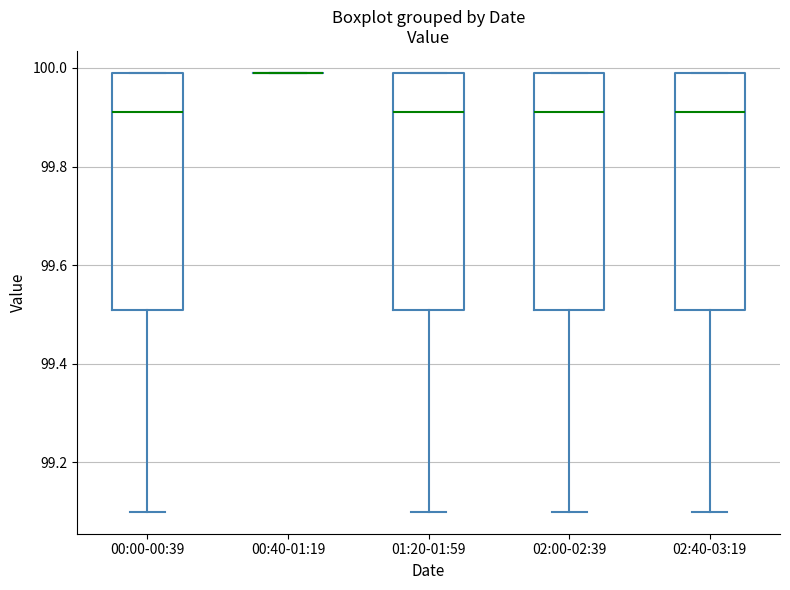

Where does the lower whisker of the box for 01:20-01:59 end on the y-axis? The values are not printed on the chart, so give them approximately, as read against the axis.

99.10